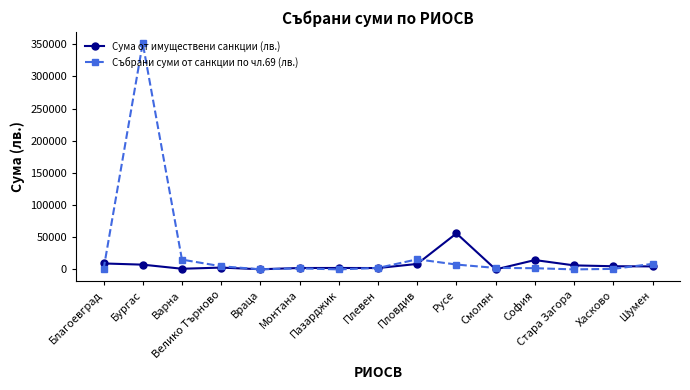

What is the total value across all series at Пазарджик?

2203.2